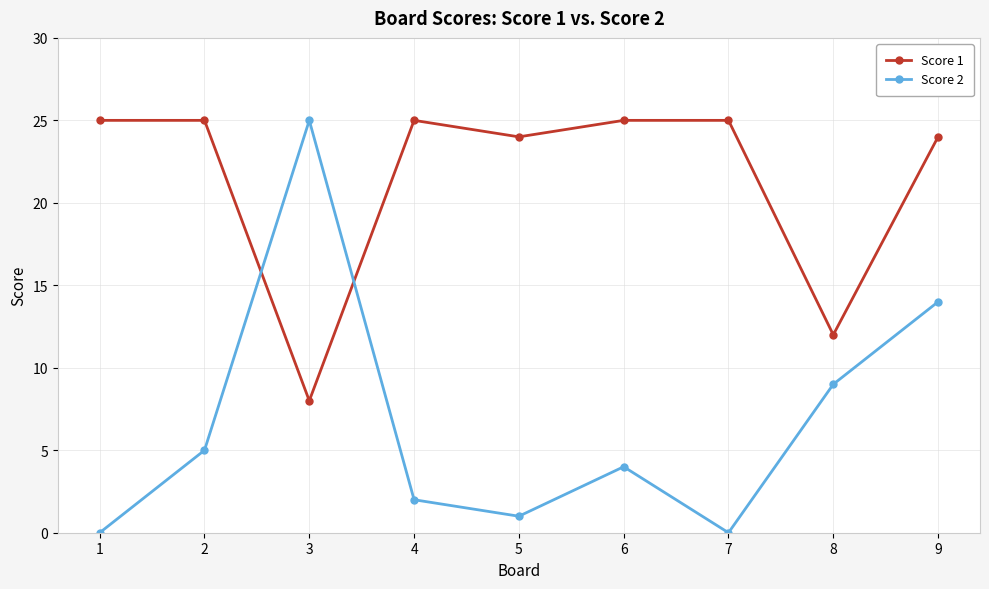

At which label does Score 2 reach its peak?

3